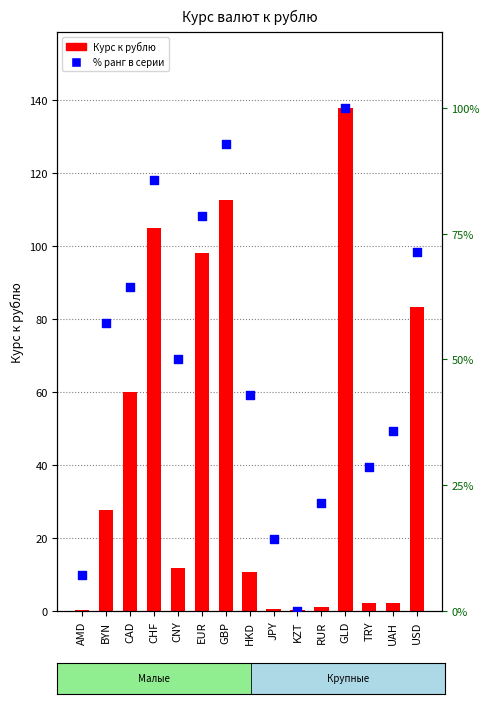

What is the total value across all series at GBP?

205.5